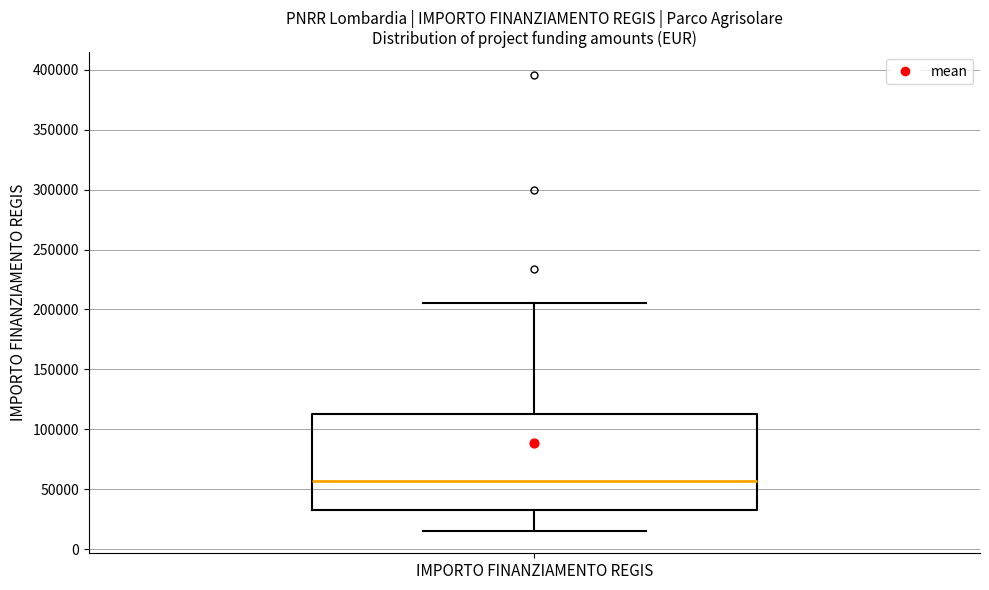

Where does the upper whisker of the box for IMPORTO FINANZIAMENTO REGIS end on the y-axis? The values are not printed on the chart, so give them approximately, as read against the axis.

205000